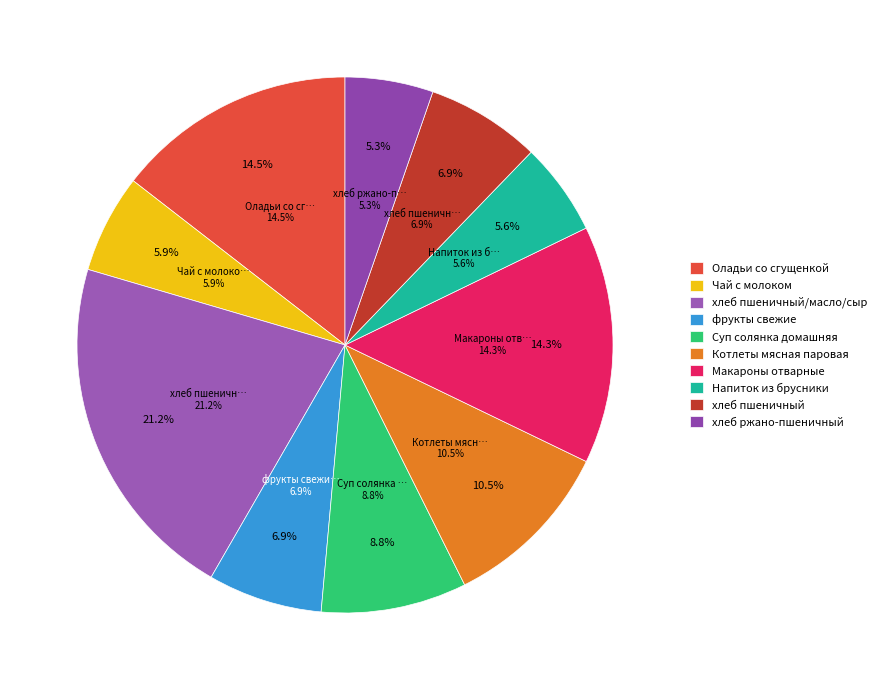

Count the number of slices in the pie.

10